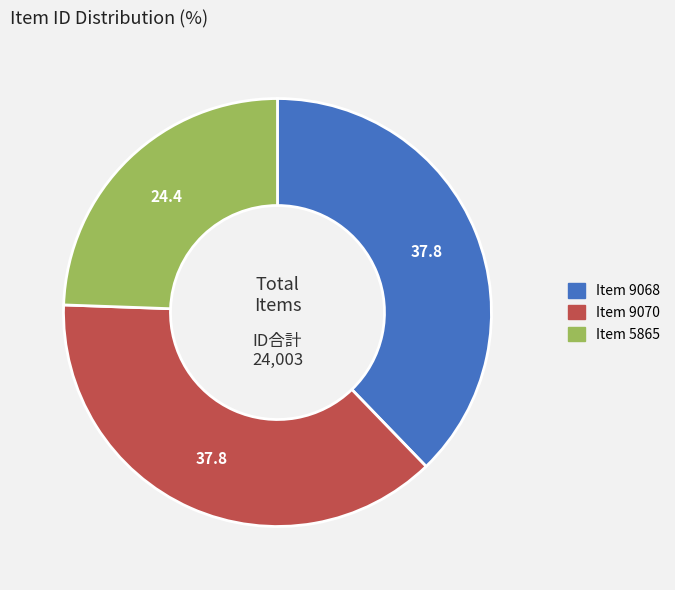

Does any single category account for the majority?

No